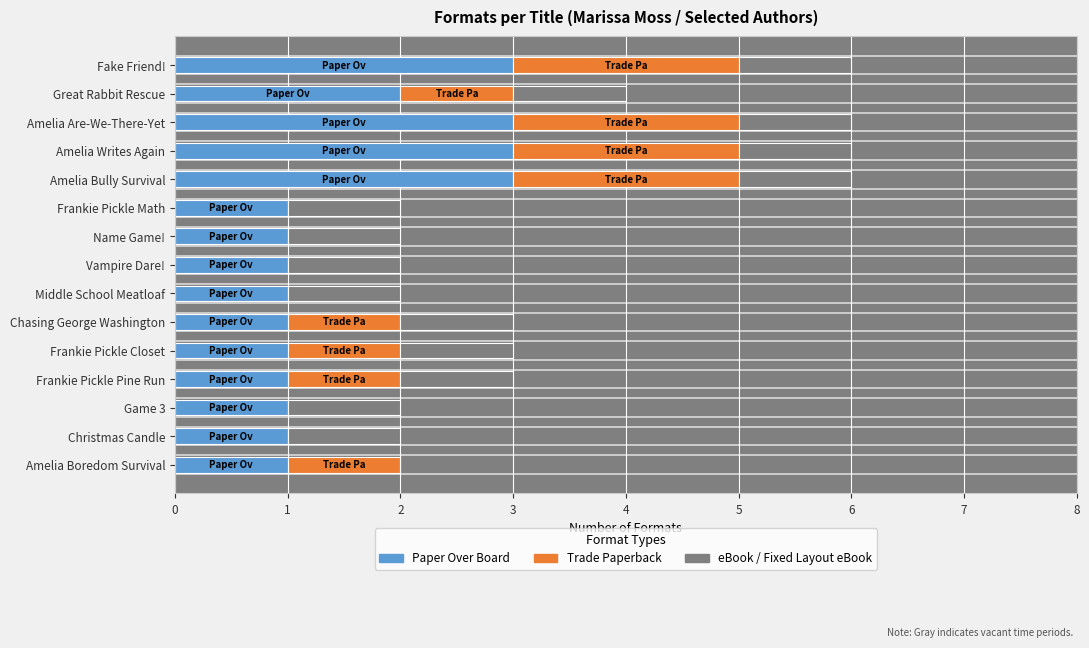

What is the highest value of the Paper Over Board series?

3